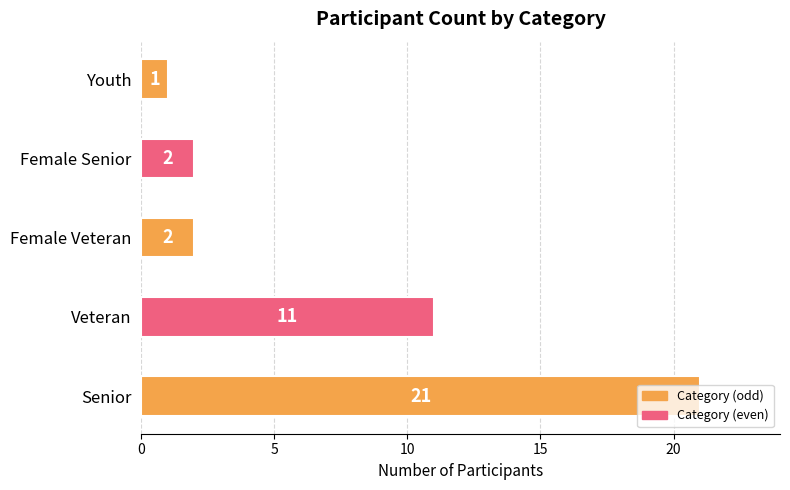

What is the change in value from Senior to Female Senior?

-19